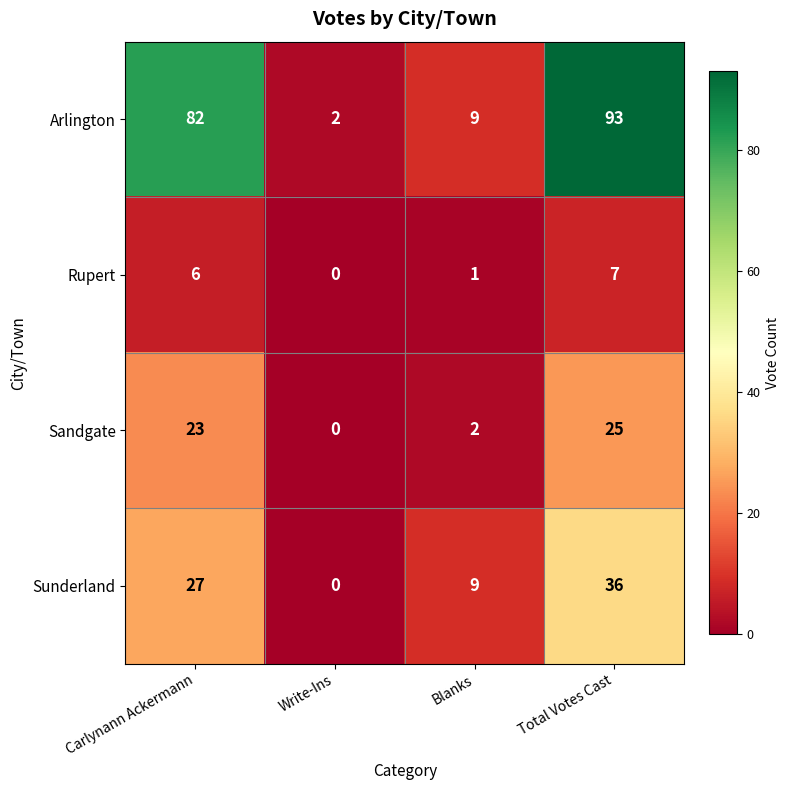

Reading right to left, what are all the values shown in this chart?

Arlington: 93	9	2	82
Rupert: 7	1	0	6
Sandgate: 25	2	0	23
Sunderland: 36	9	0	27